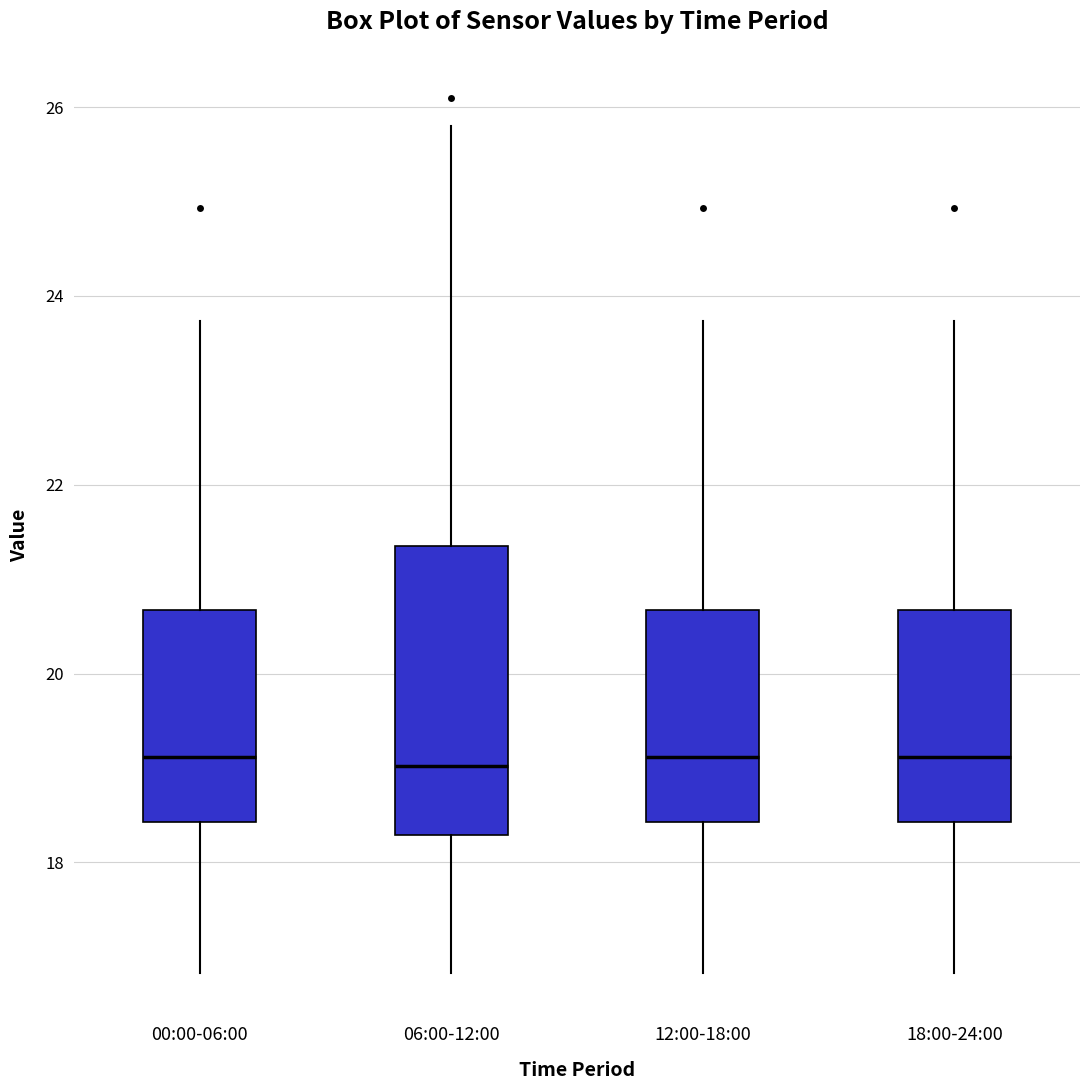

Reading left to right, read every box against the y-axis: the position of its median line, the range the box covers, and the ends of its whiskers. The values are not printed on the chart, so give them approximately, as read against the axis.

00:00-06:00: median 19.2, box 18.4 to 20.6, whiskers 16.8 to 23.8
06:00-12:00: median 19.0, box 18.2 to 21.4, whiskers 16.8 to 25.8
12:00-18:00: median 19.2, box 18.4 to 20.6, whiskers 16.8 to 23.8
18:00-24:00: median 19.2, box 18.4 to 20.6, whiskers 16.8 to 23.8